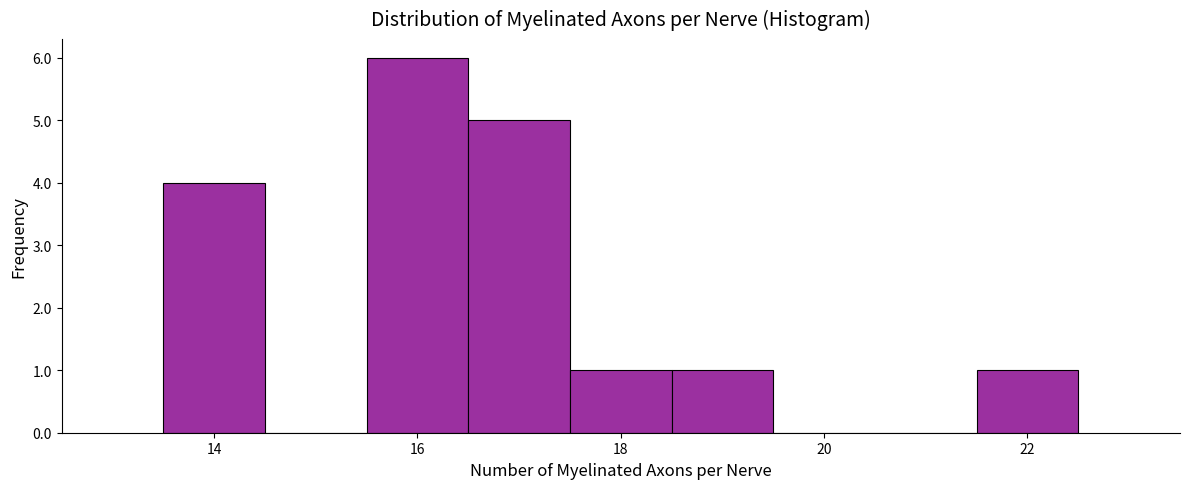

How tall is the bar that spans 18.5 to 19.5 on the x-axis? Neither the bar edges nor the heights are printed on the chart, so give them approximately, as read against the axes.

1